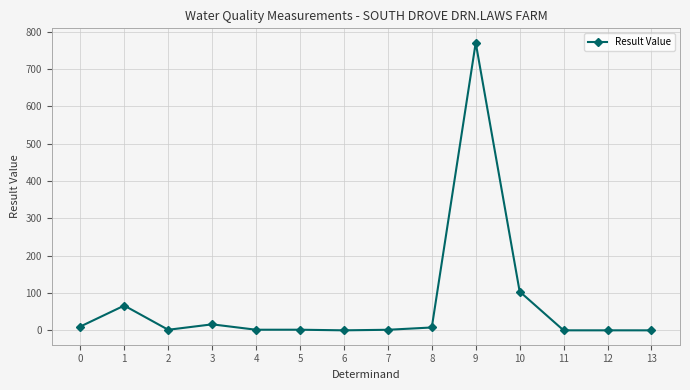

What is the average value?

70.0